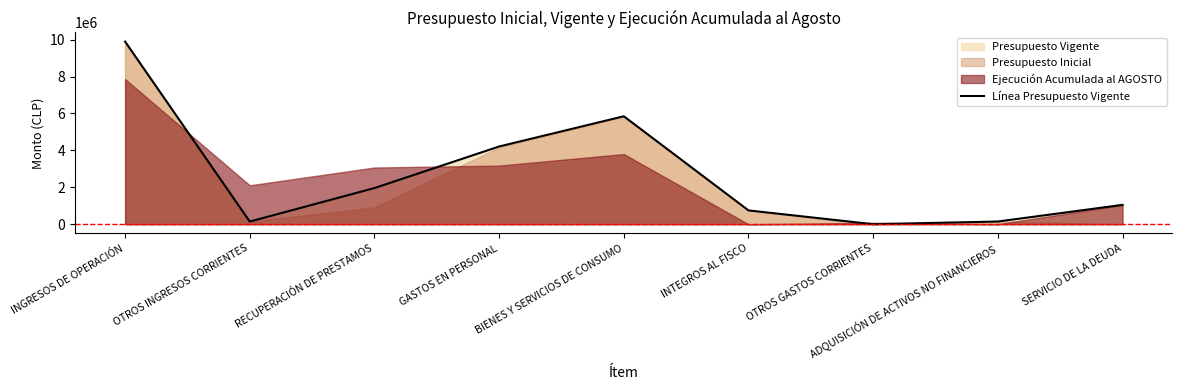

How many interior local peaks (higher than both neighbors) does the data have?

1